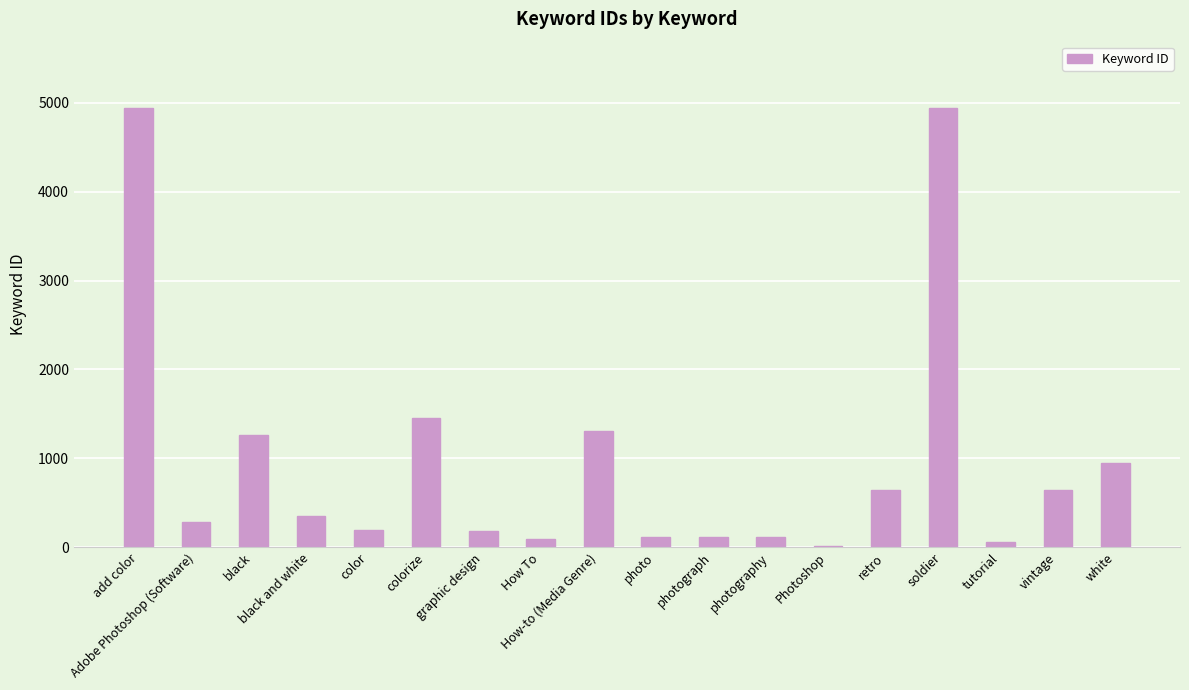

Count the number of categories in the chart.

18